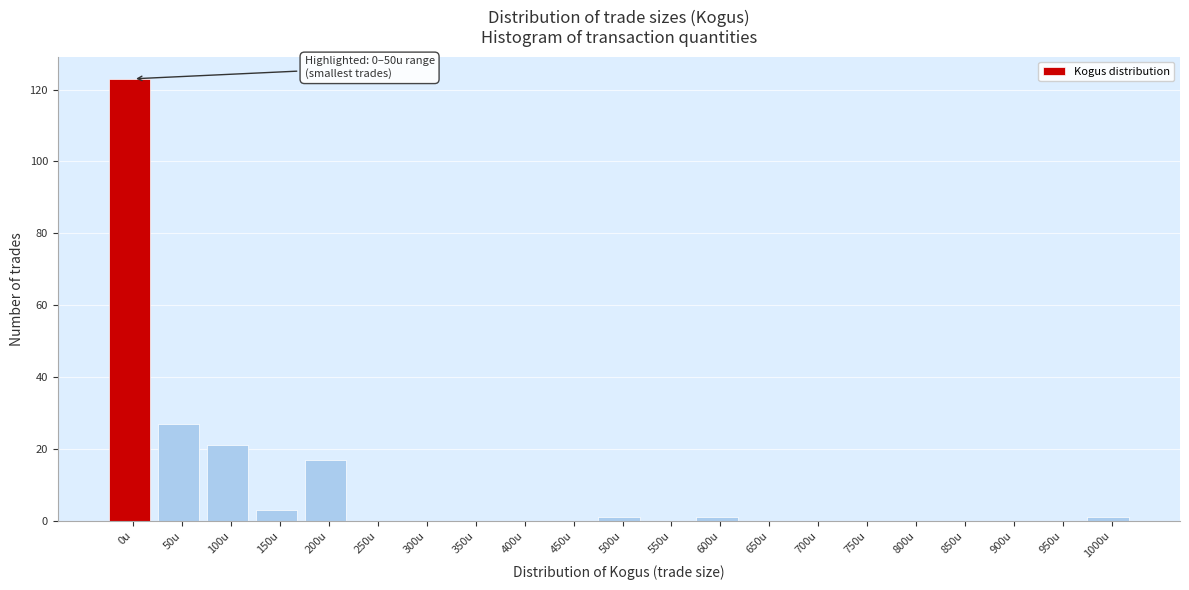

Reading right to left, extract all data points from this chart.

1000u=1	950u=0	900u=0	850u=0	800u=0	750u=0	700u=0	650u=0	600u=1	550u=0	500u=1	450u=0	400u=0	350u=0	300u=0	250u=0	200u=17	150u=3	100u=21	50u=27	0u=123